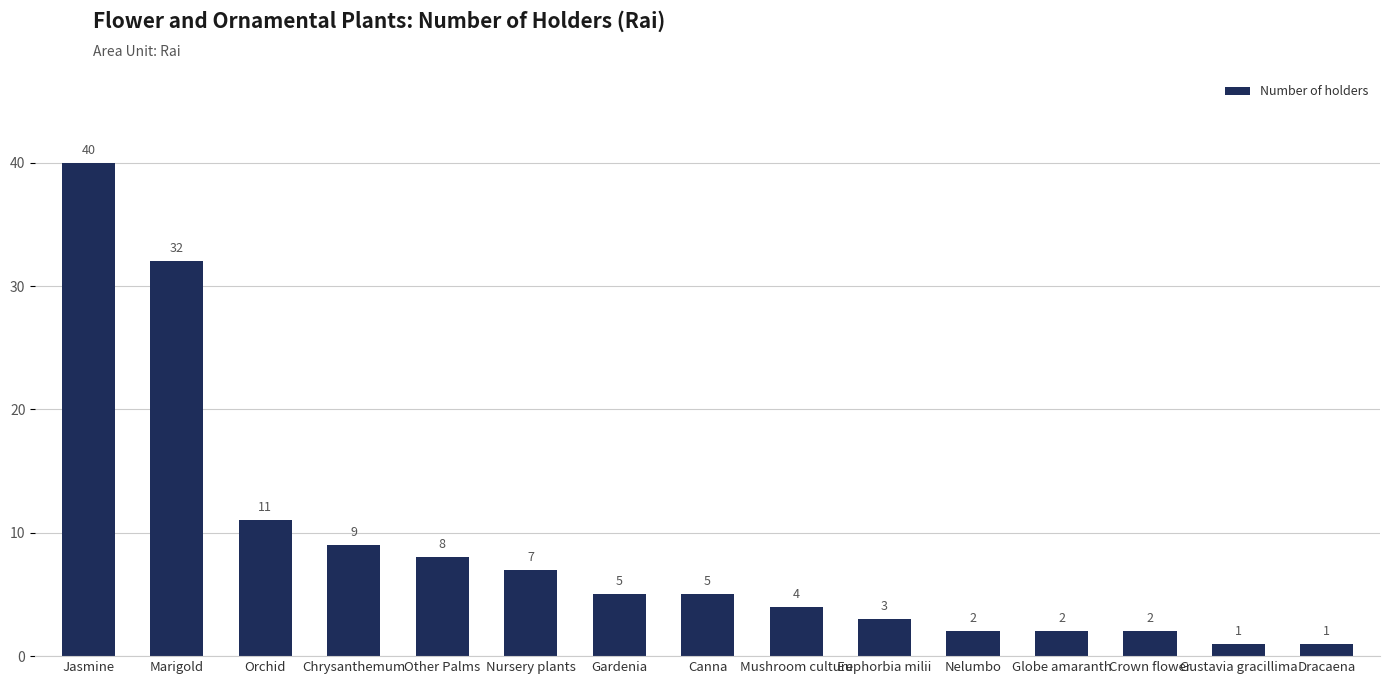

What is the difference between the second highest and minimum values?

31